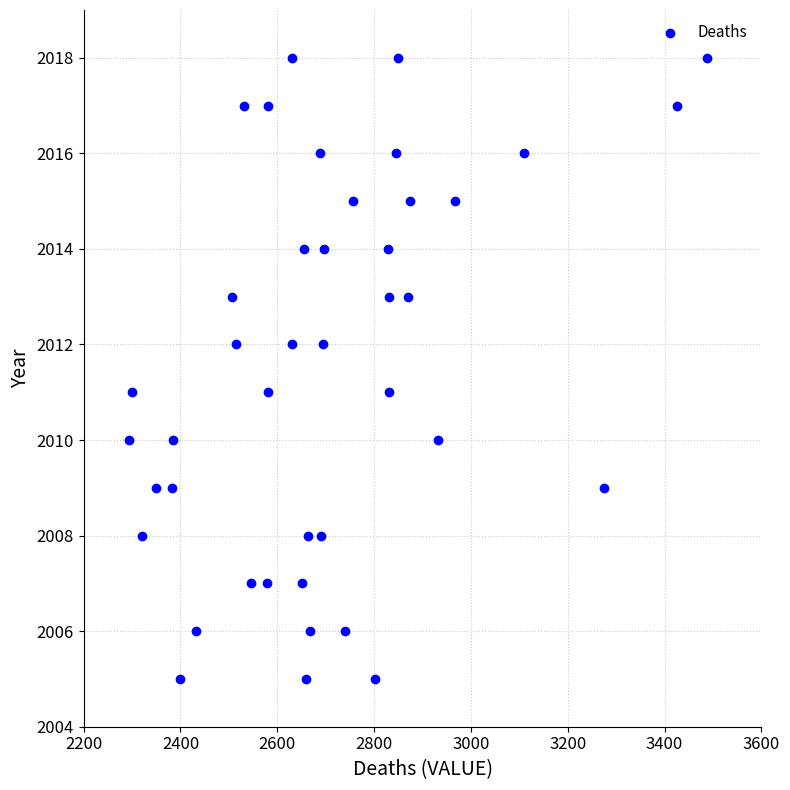

What is the range of Y values (max minus min)?

13